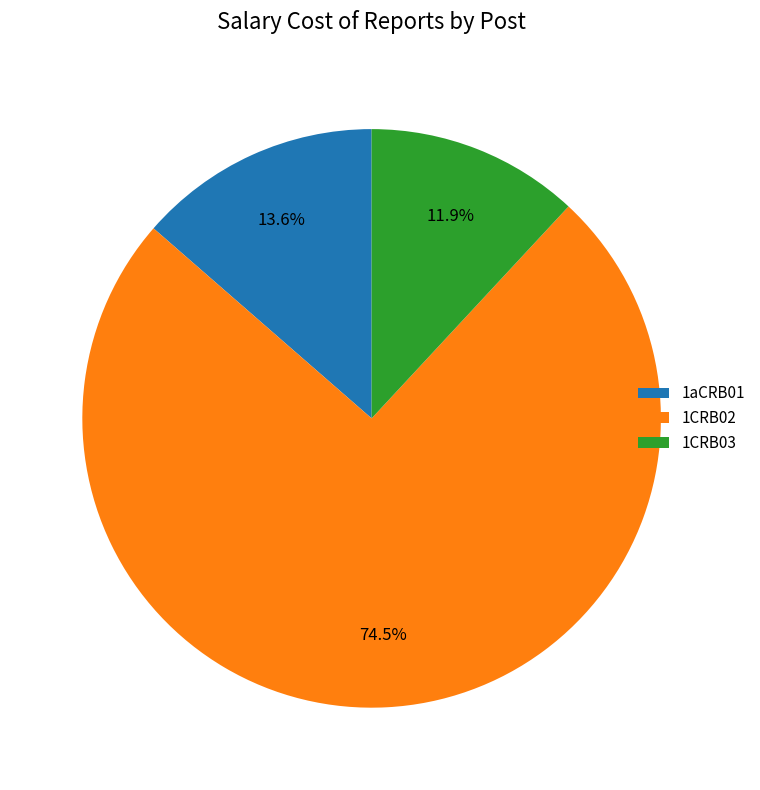

Which has a higher value, 1aCRB01 or 1CRB02?

1CRB02